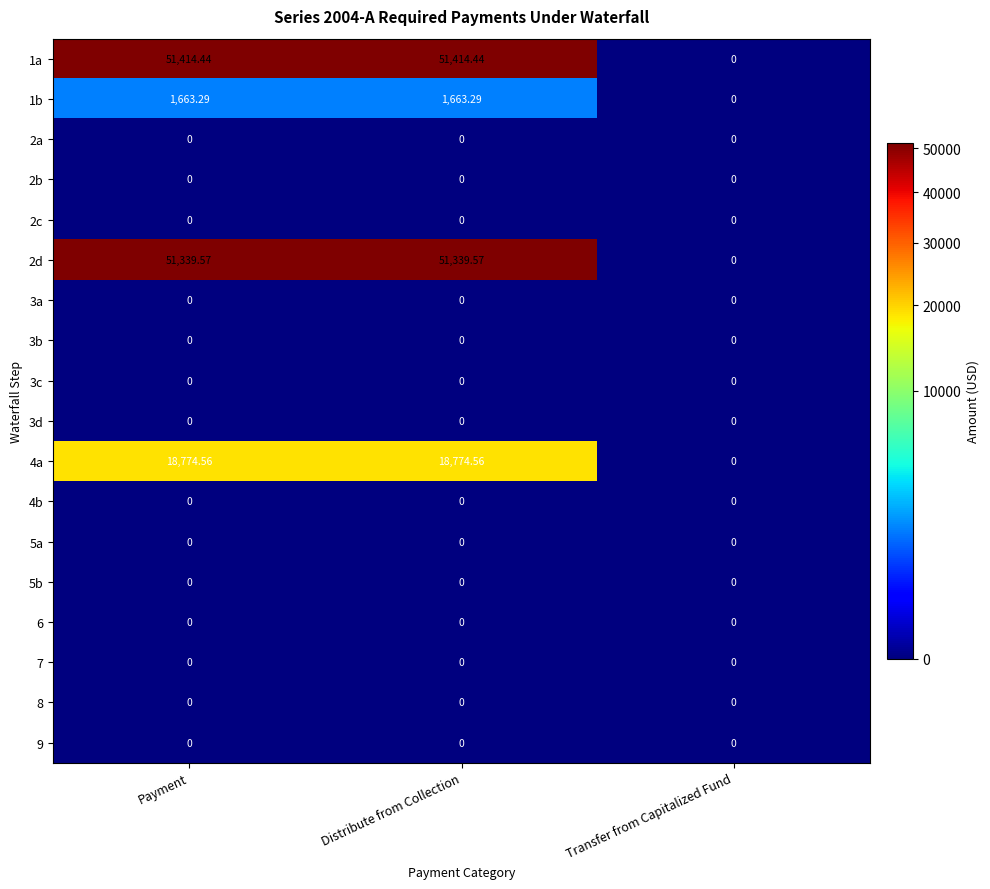

Which category has the lowest value in the 1a series?

Transfer from Capitalized Fund